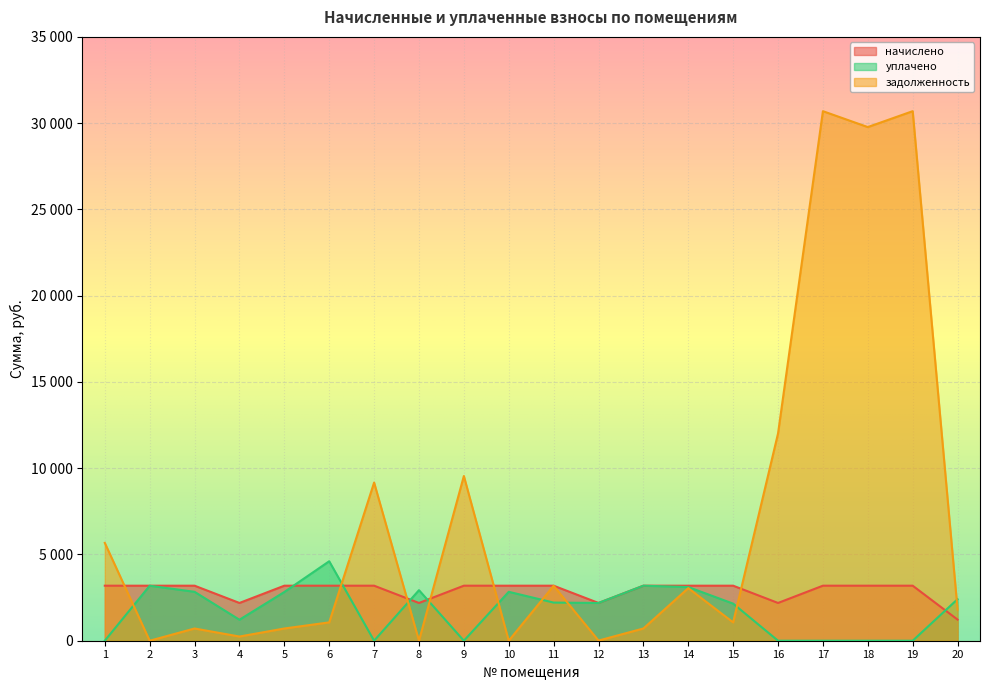

What is the difference between the second highest and minimum values in the уплачено series?

3189.6